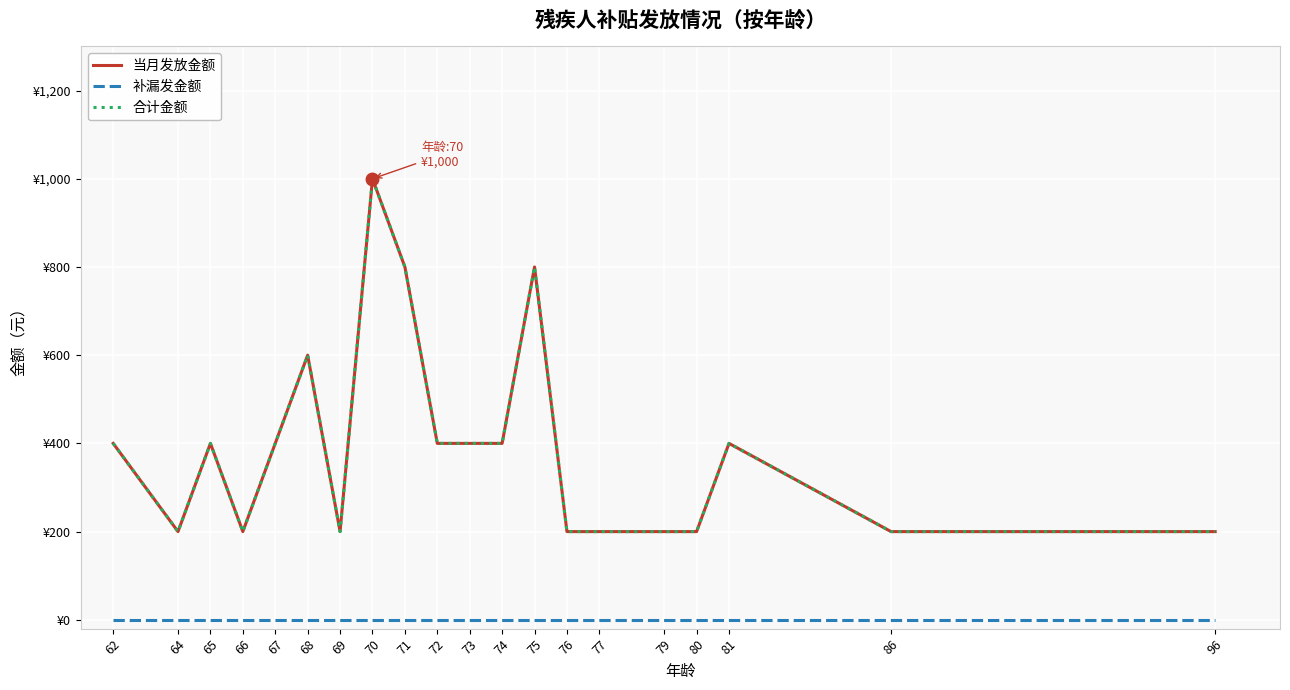

Does the chart display data point markers on the line(s)?

No